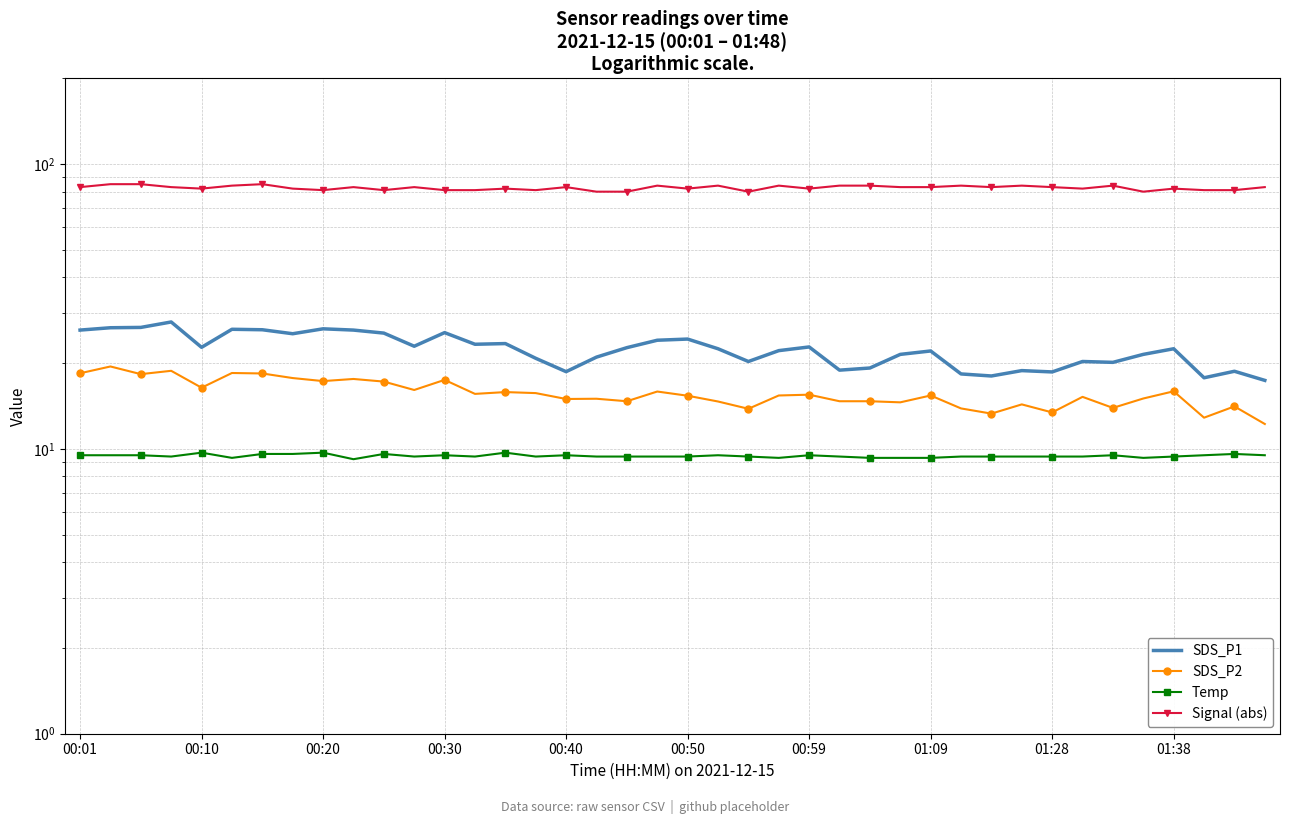

Rank the series at 26 from lowest to highest value.

Temp, SDS_P2, SDS_P1, Signal (abs)